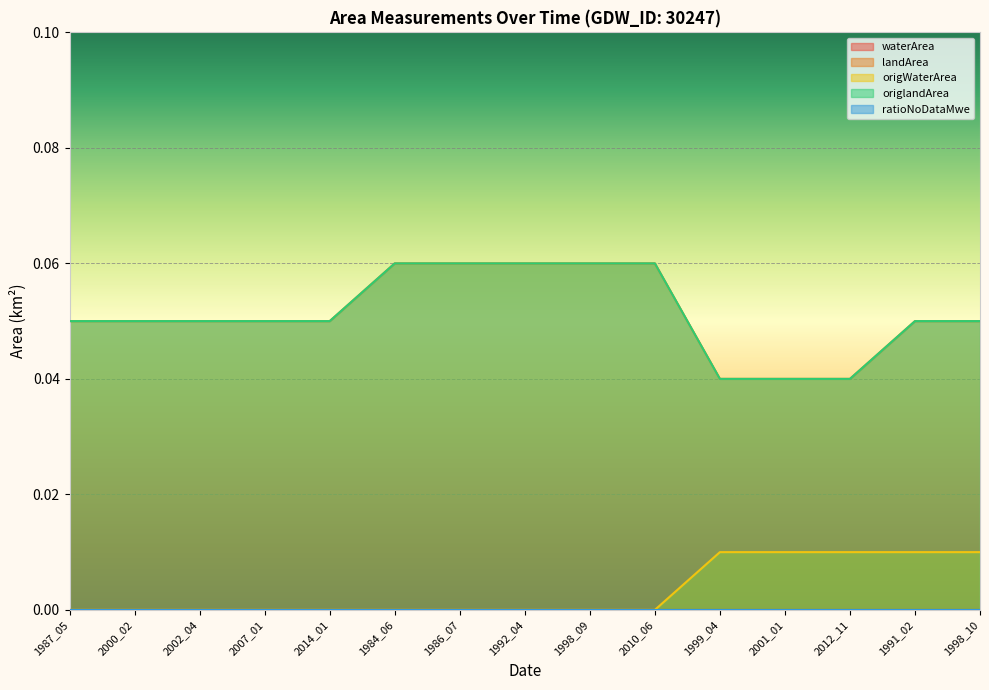

Which series has the largest total across all categories?

landArea